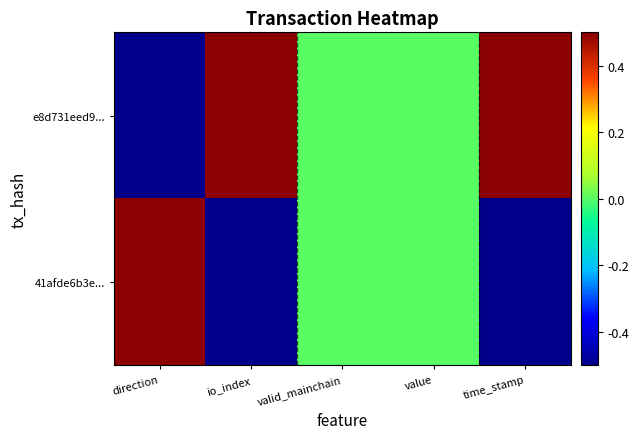

What is the greatest value displayed?

1